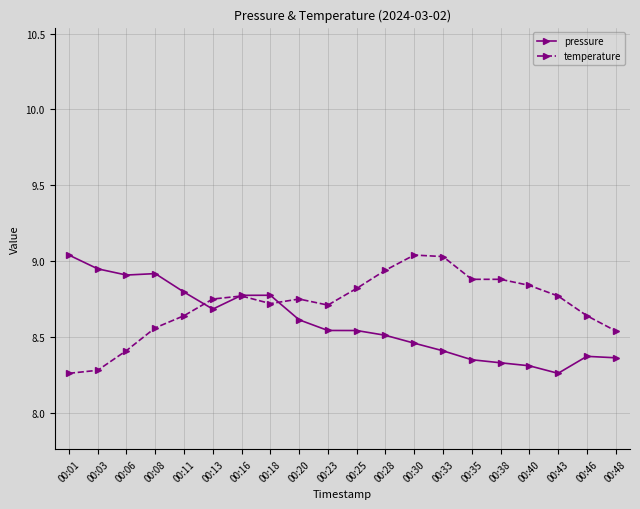

Is the value of temperature at 00:30 greater than the value of pressure at 00:38?

Yes